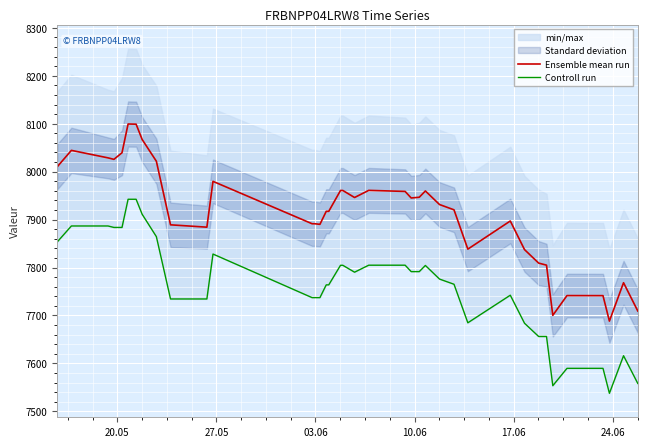

Reading left to right, list all the values displayed in this chart.

Ensemble mean run: 8010.3	8044.4	8028.8	8025.7	8039.5	8099.4	8099.1	8066.5	8066.5	8021.7	7889.1	7884.2	7979.8	7891.4	7891.4	7890.1	7917.3	7917.3	7960.8	7960.8	7946.1	7961.0	7958.8	7945.1	7946.6	7959.7	7931.4	7920.4	7838.4	7897.1	7837.4	7809.2	7805.0	7700.2	7741.5	7741.3	7688.2	7768.3	7709.3
Controll run: 7853.5	7886.7	7886.7	7883.6	7883.6	7942.4	7942.4	7910.5	7910.5	7864.4	7734.4	7734.4	7828.1	7737.2	7737.2	7737.2	7763.8	7763.8	7804.7	7804.7	7790.3	7804.9	7804.9	7791.5	7791.5	7804.3	7775.9	7765.1	7684.7	7742.2	7683.7	7656.1	7656.1	7553.4	7589.7	7589.7	7537.6	7616.0	7558.2